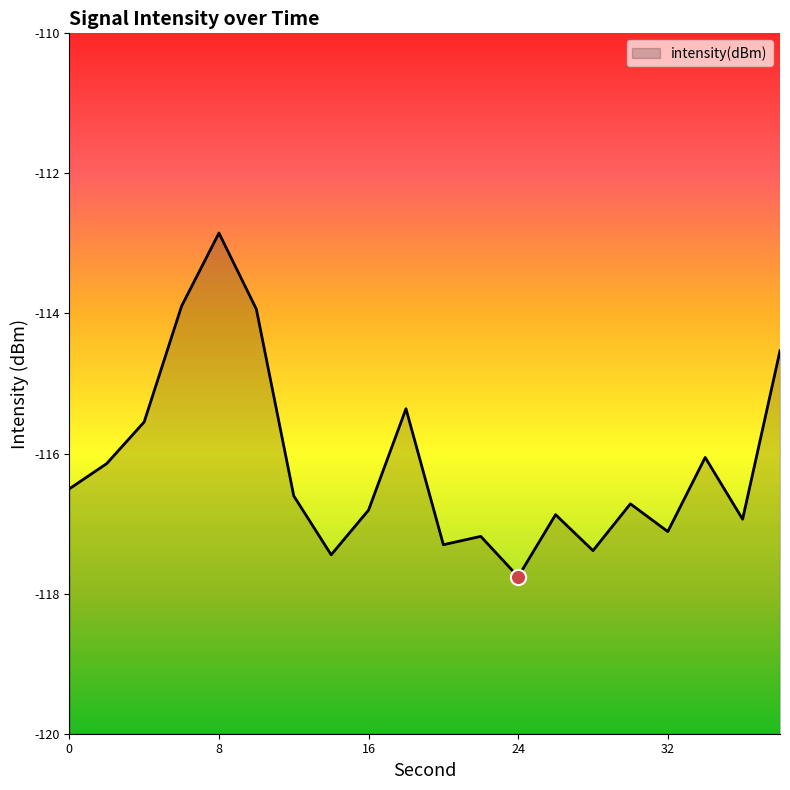

Between 28 and 24, which is larger?

28